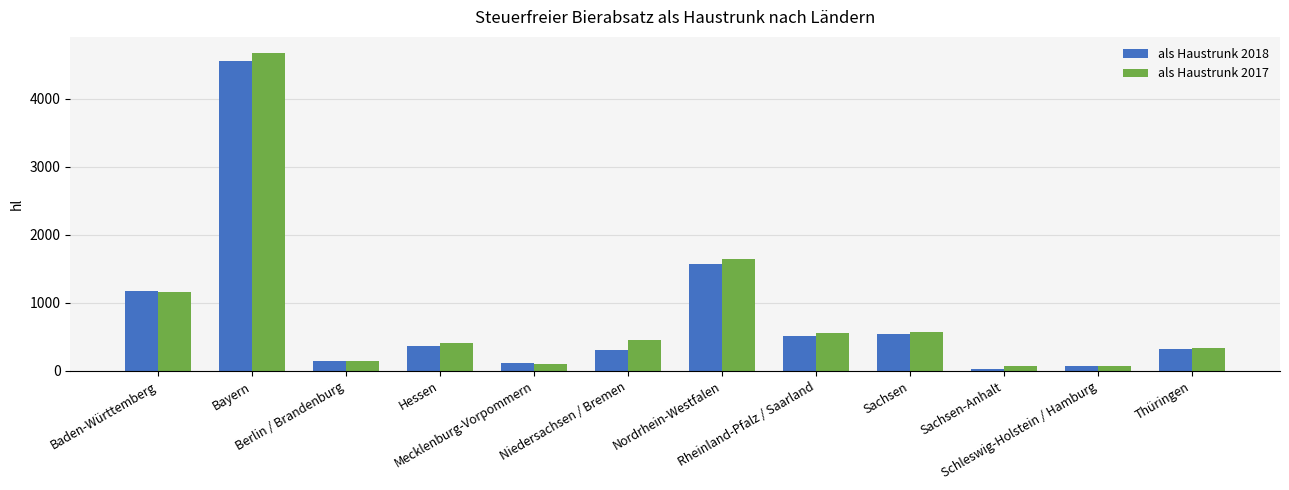

What is the maximum value shown in the chart?

4675.1